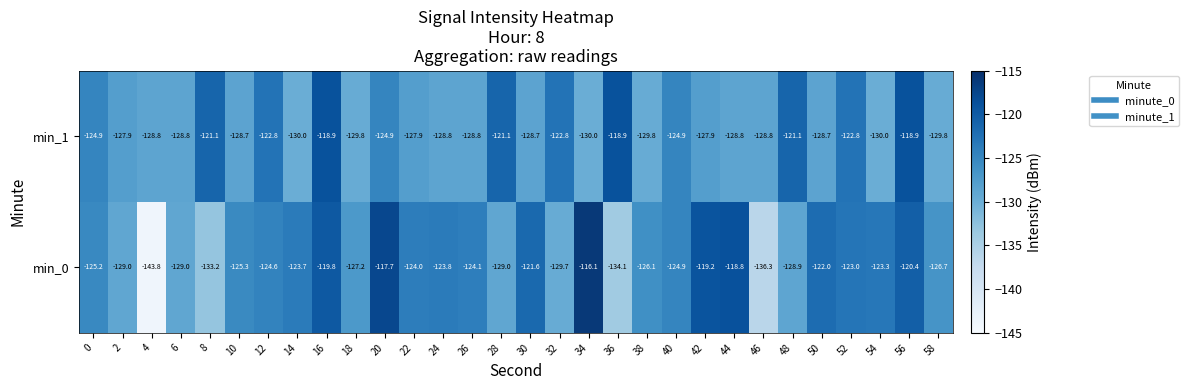

What is the total value across all series at 18?

-257.0